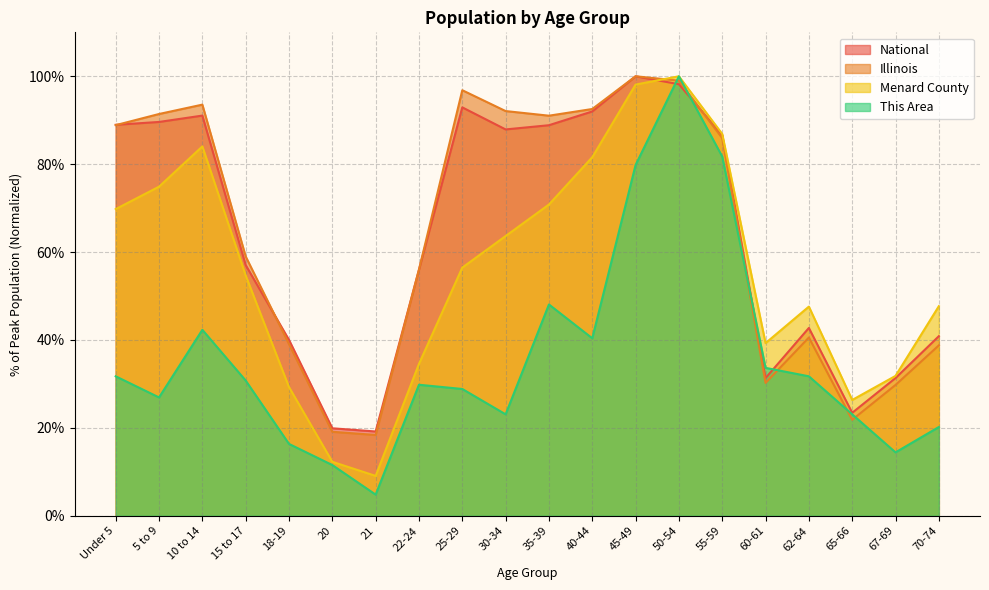

What is the difference between the National values at 50-54 and 67-69?

66.9